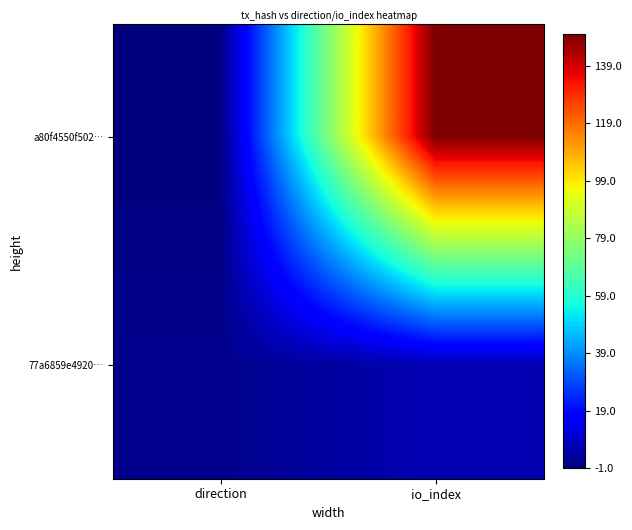

Which series has the widest spread of values?

a80f4550f502…